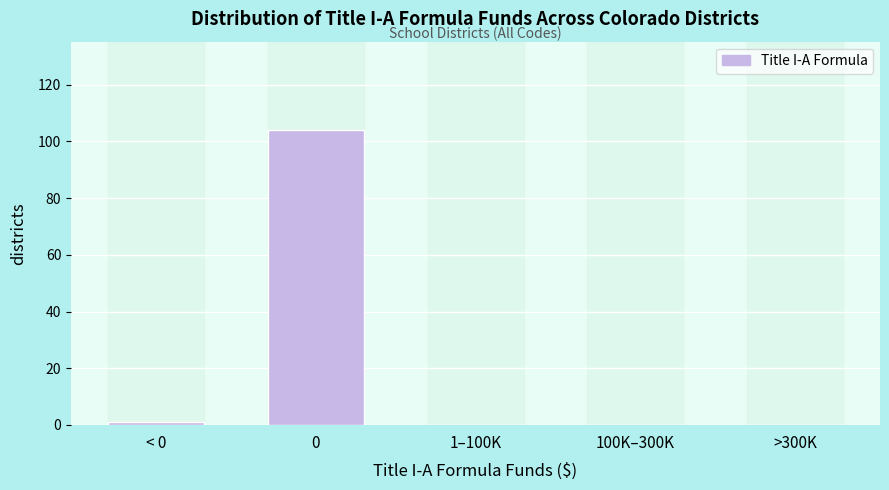

Reading left to right, list all the values displayed in this chart.

< 0=1	0=104	1–100K=0	100K–300K=0	>300K=0